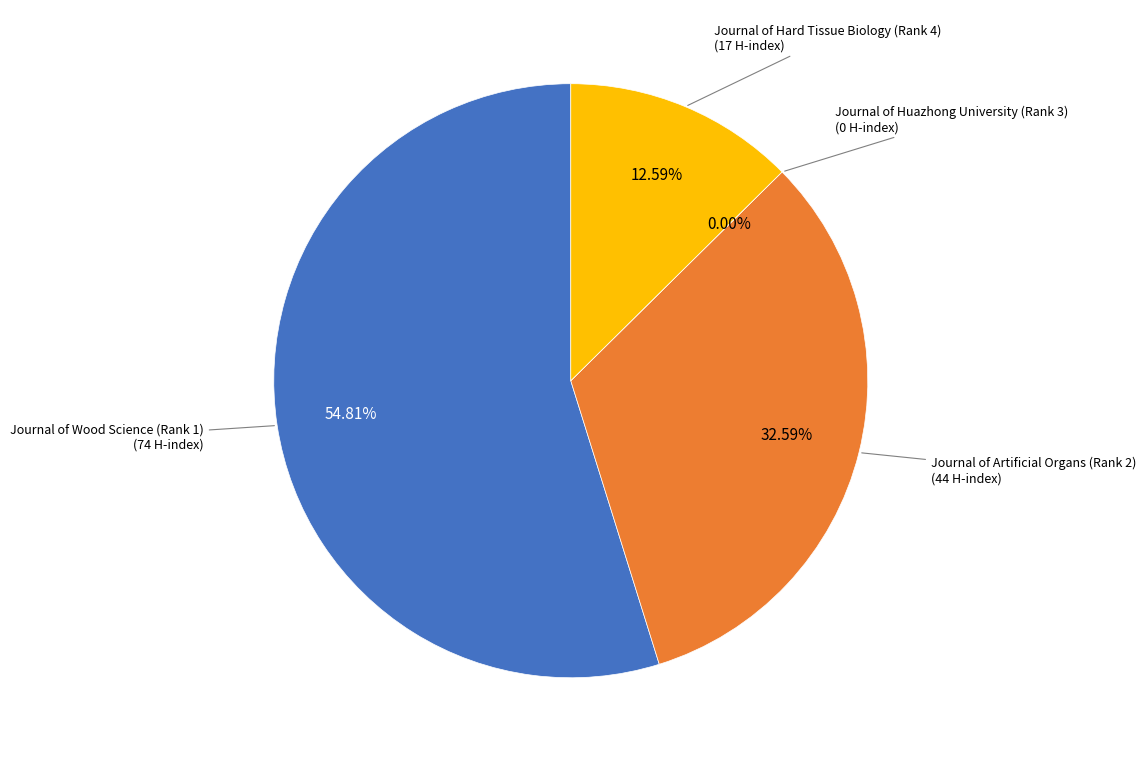

What is the change in value from Journal of Wood Science (Rank 1) to Journal of Hard Tissue Biology (Rank 4)?

-57